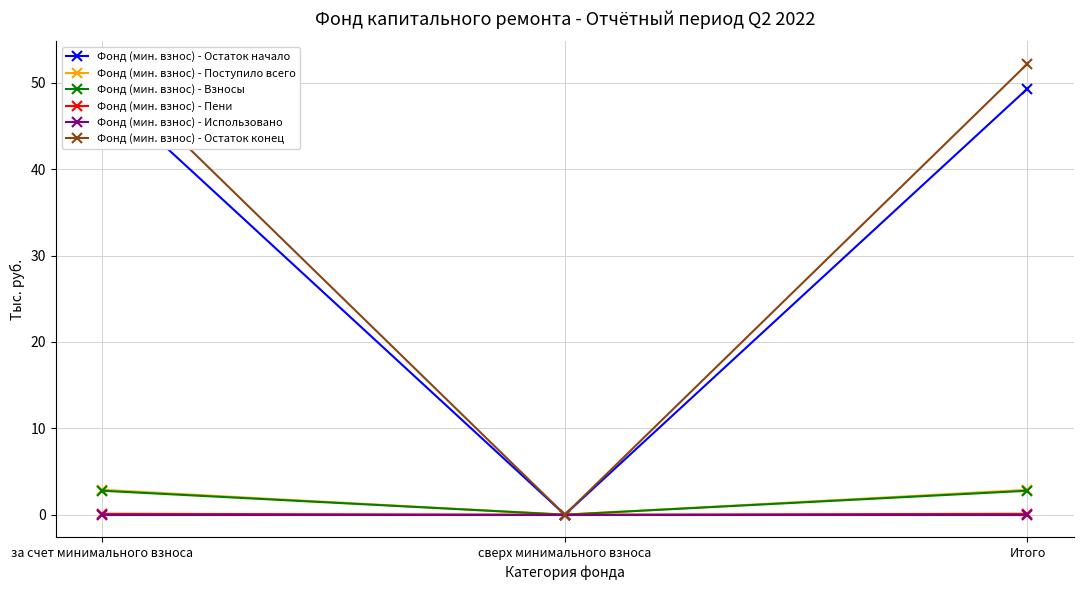

Reading right to left, list all the values displayed in this chart.

Фонд (мин. взнос) - Остаток начало: 49.3	0.0	49.3
Фонд (мин. взнос) - Поступило всего: 2.9	0.0	2.9
Фонд (мин. взнос) - Взносы: 2.8	0.0	2.8
Фонд (мин. взнос) - Пени: 0.1	0.0	0.1
Фонд (мин. взнос) - Использовано: 0.0	0.0	0.0
Фонд (мин. взнос) - Остаток конец: 52.2	0.0	52.2